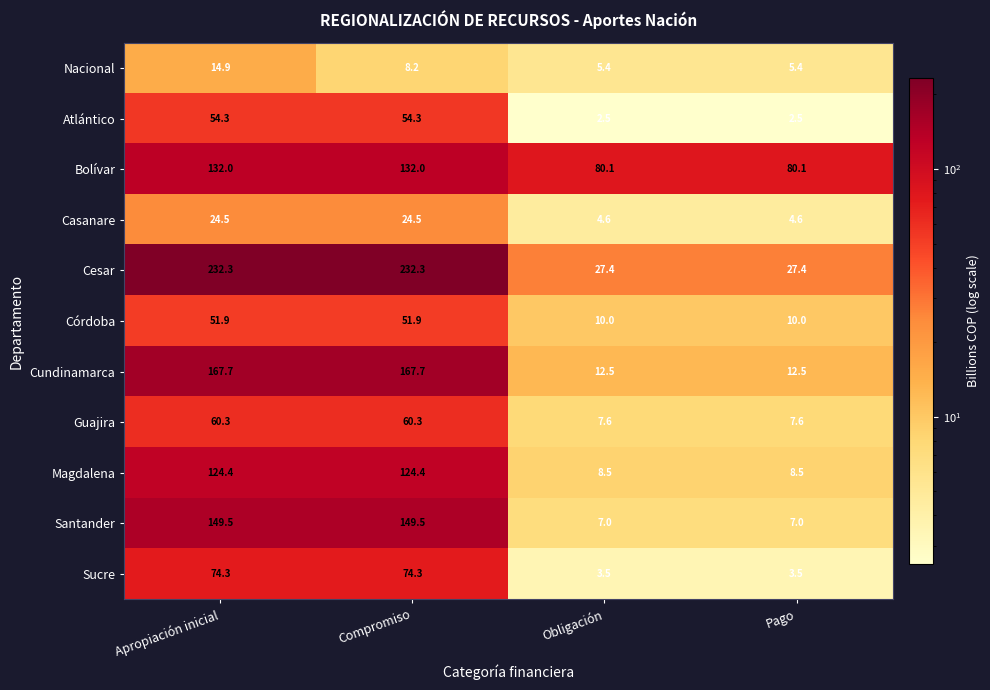

List the series in order of their peak value, lowest first.

Nacional, Casanare, Córdoba, Atlántico, Guajira, Sucre, Magdalena, Bolívar, Santander, Cundinamarca, Cesar